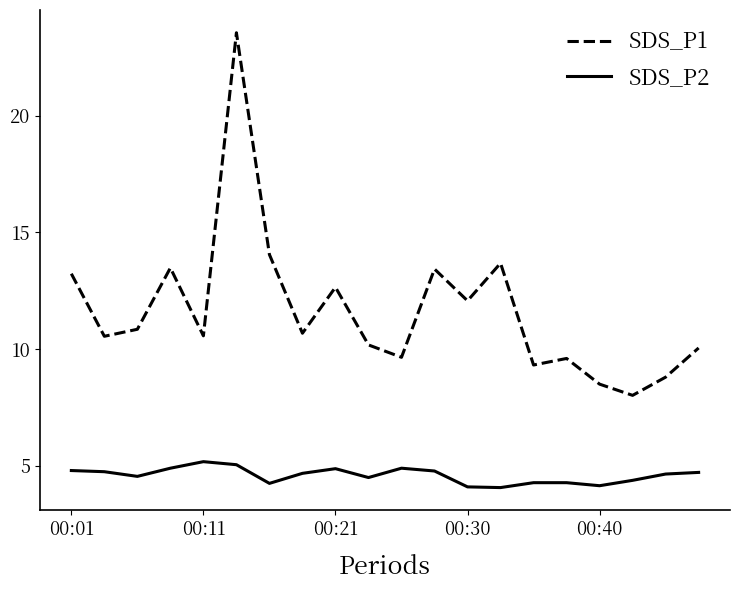

At how many categories does at least one series exceed 22?

1